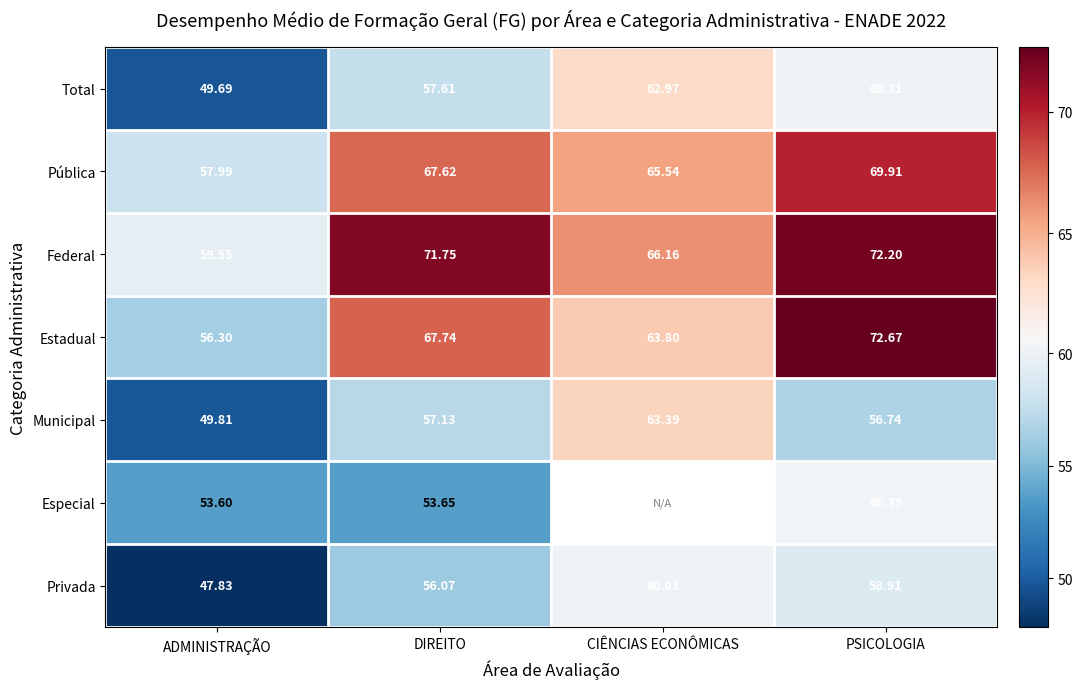

Which category has the lowest value across all series?

ADMINISTRAÇÃO